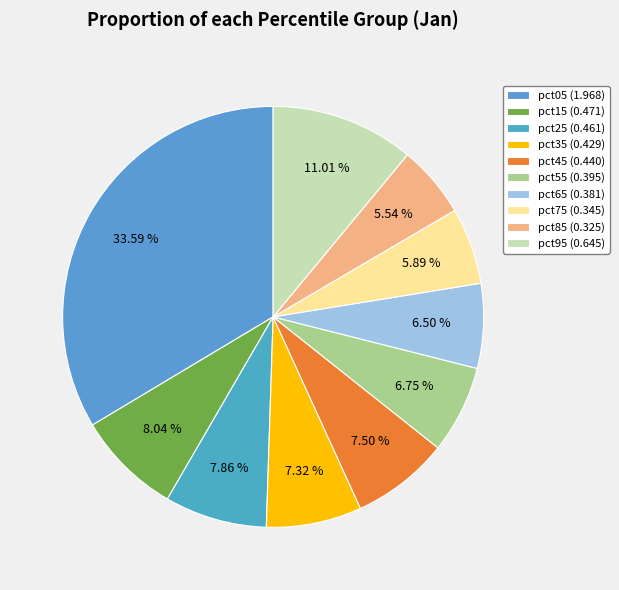

To the nearest percent, what portion does pct85 represent?

6%